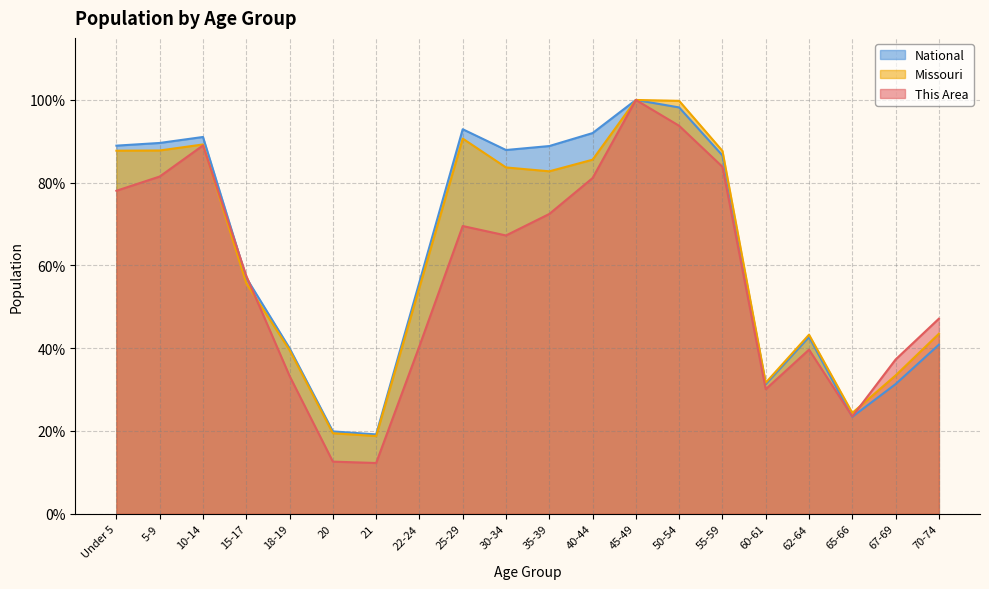

Does the chart have visible grid lines?

Yes